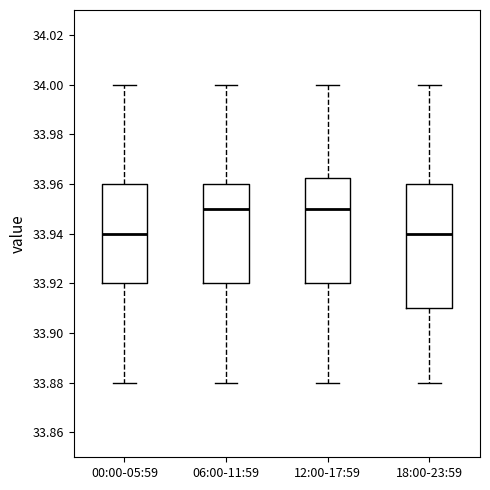

Where does the lower whisker of the box for 12:00-17:59 end on the y-axis? The values are not printed on the chart, so give them approximately, as read against the axis.

33.880